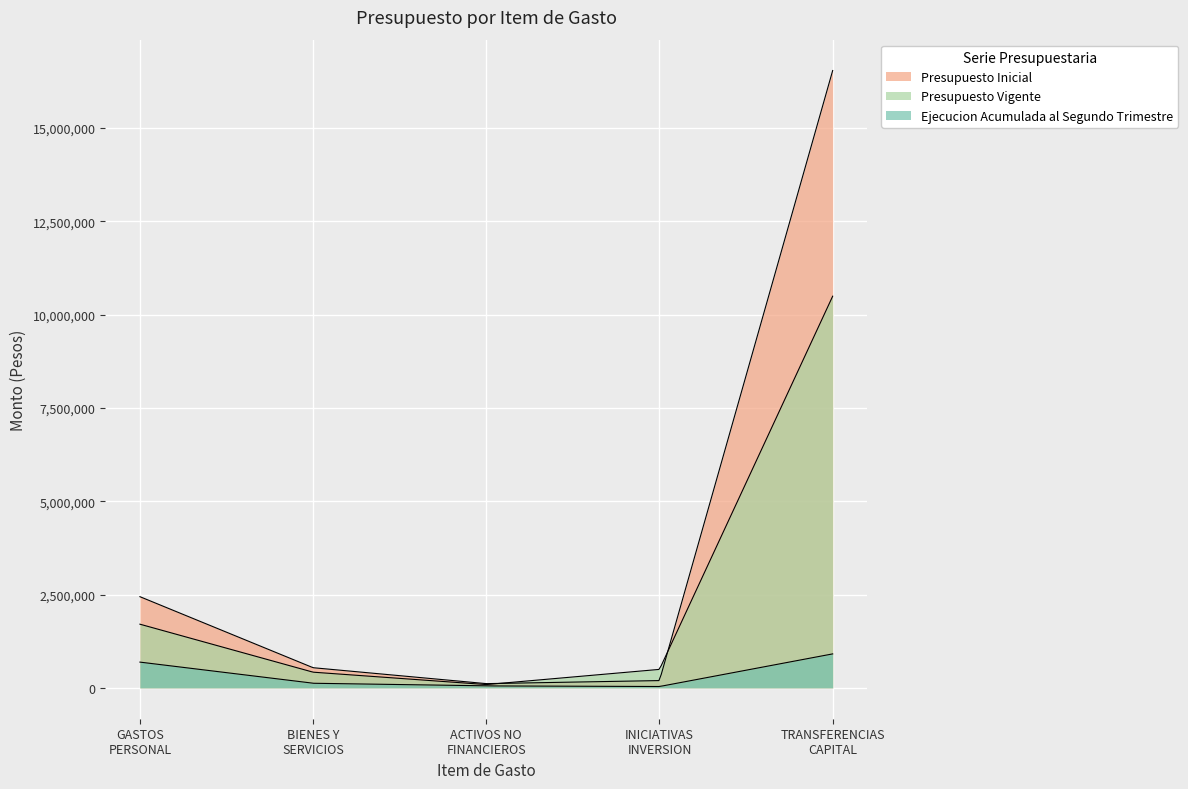

True or false: Ejecucion Acumulada al Segundo Trimestre and Presupuesto Inicial intersect in this chart.

False